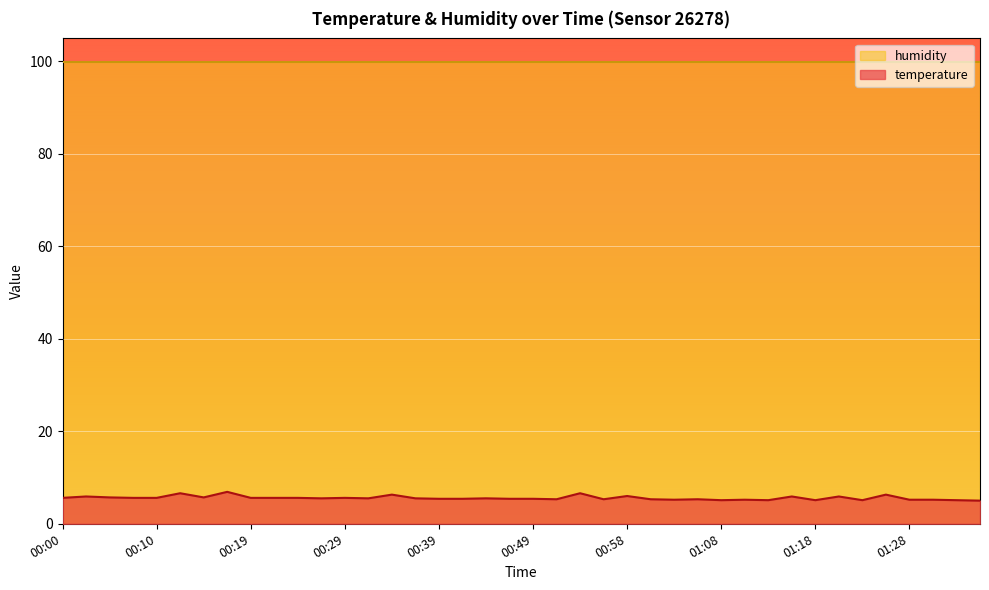

What is the difference between the values at 00:39 and 00:44?

0.1